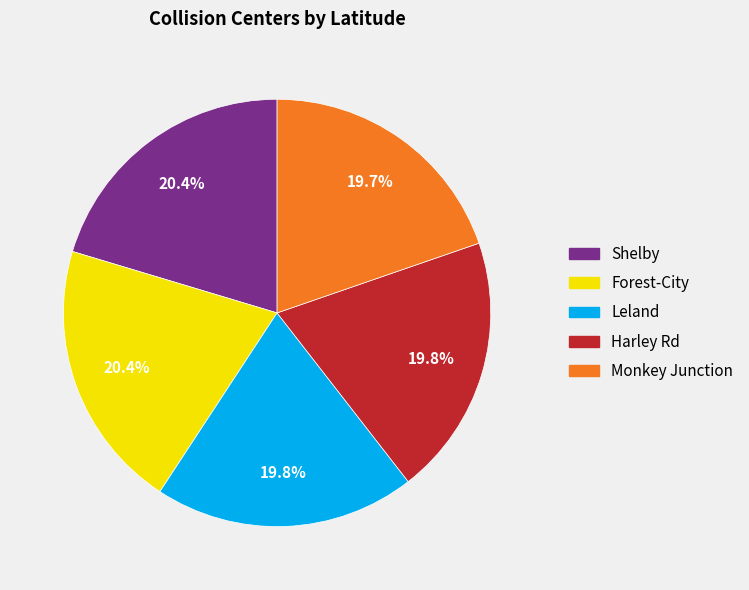

Does any single category account for the majority?

No